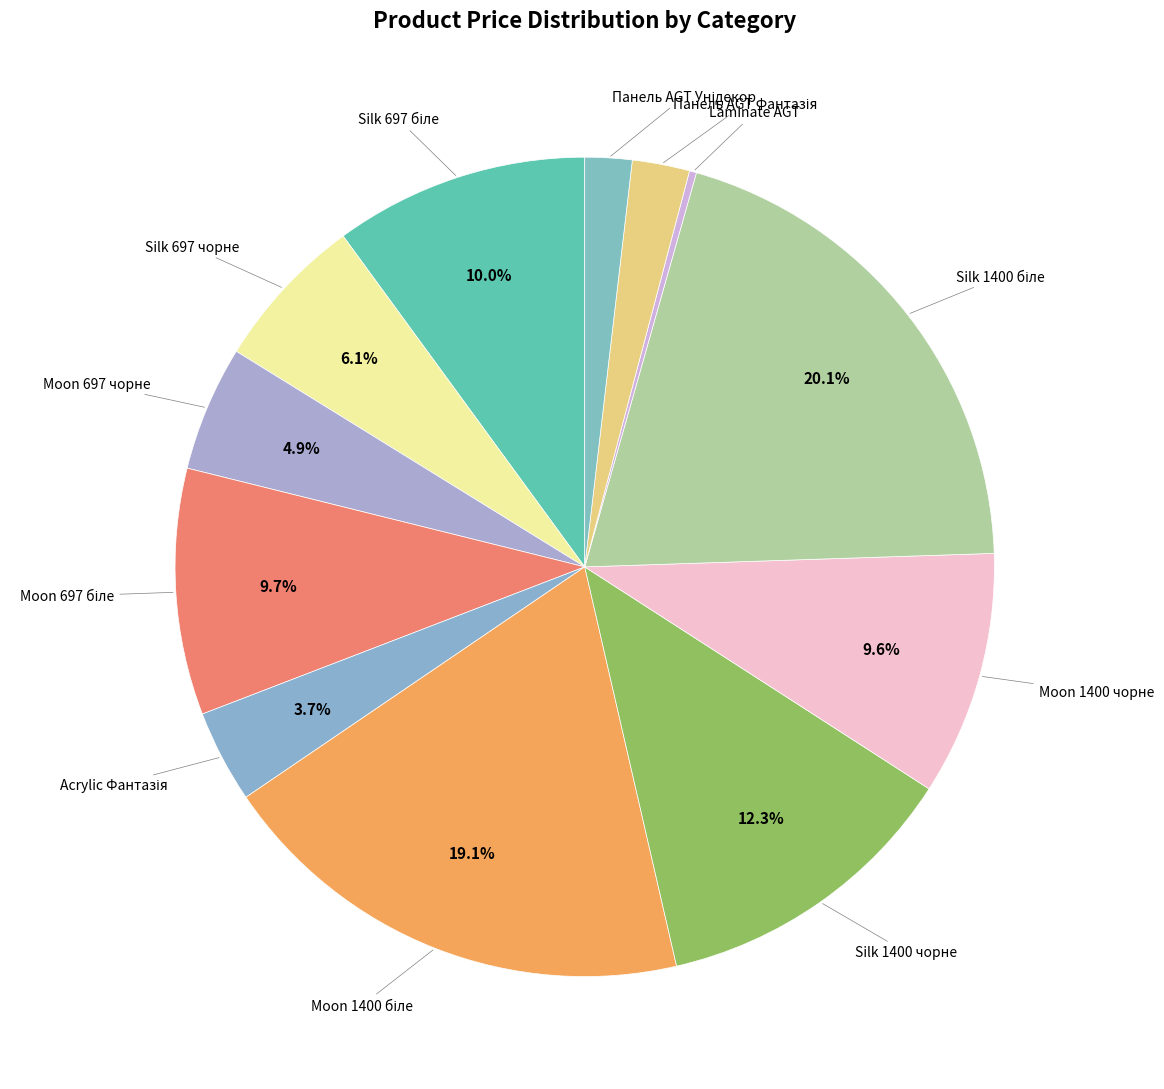

What is the largest slice in the pie chart?

Silk 1400 біле